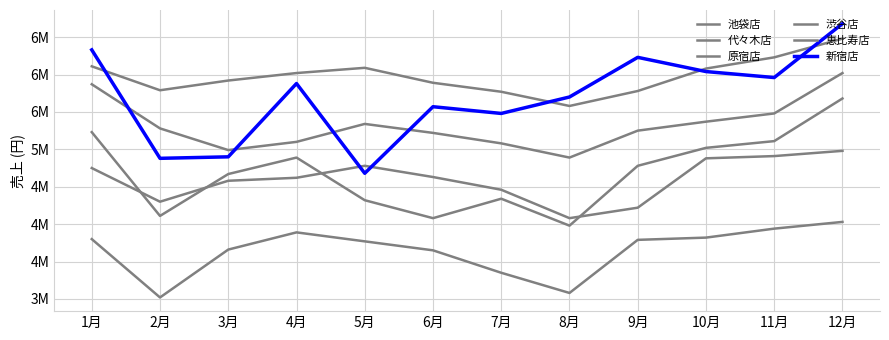

In 新宿店, how many points are lower than both neighbors (excluding endpoints)?

4